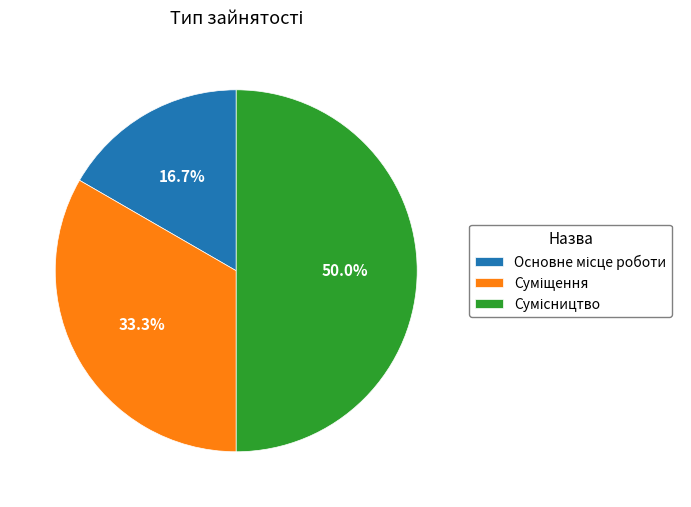

Rank the categories by value from highest to lowest.

Сумісництво, Суміщення, Основне місце роботи